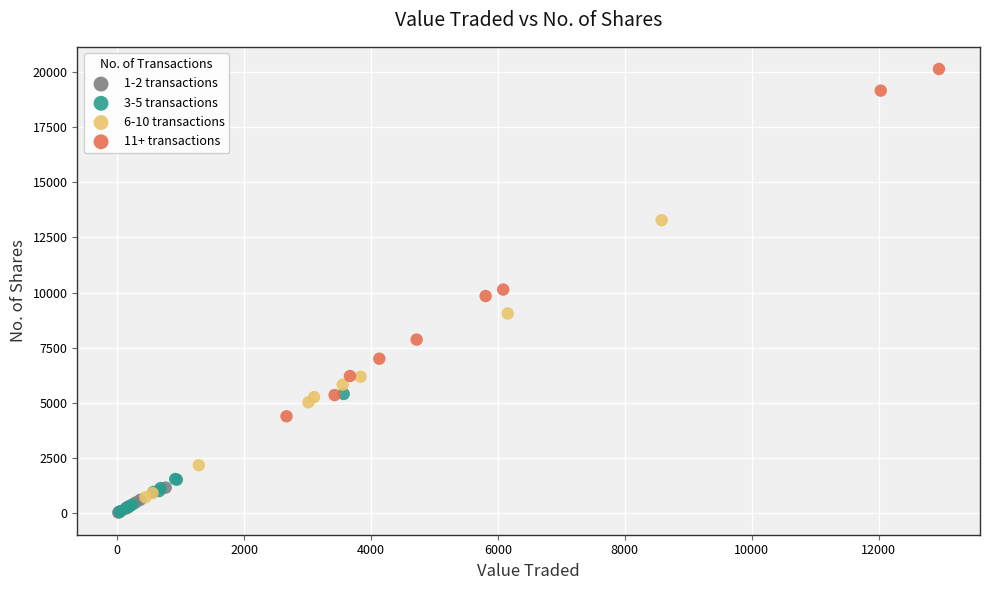

Which series has the largest Y range (max minus min)?

11+ transactions